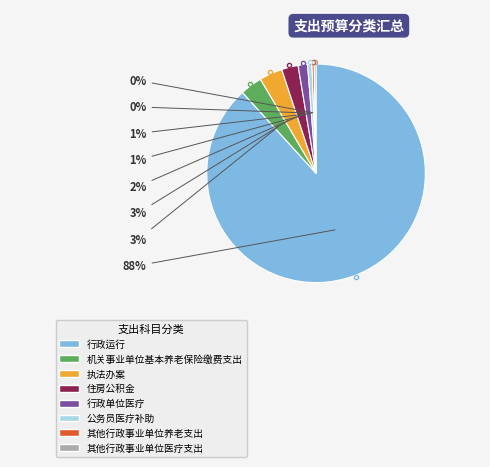

Approximately how many times larger is the value at 行政运行 compared to 其他行政事业单位养老支出?

269.5